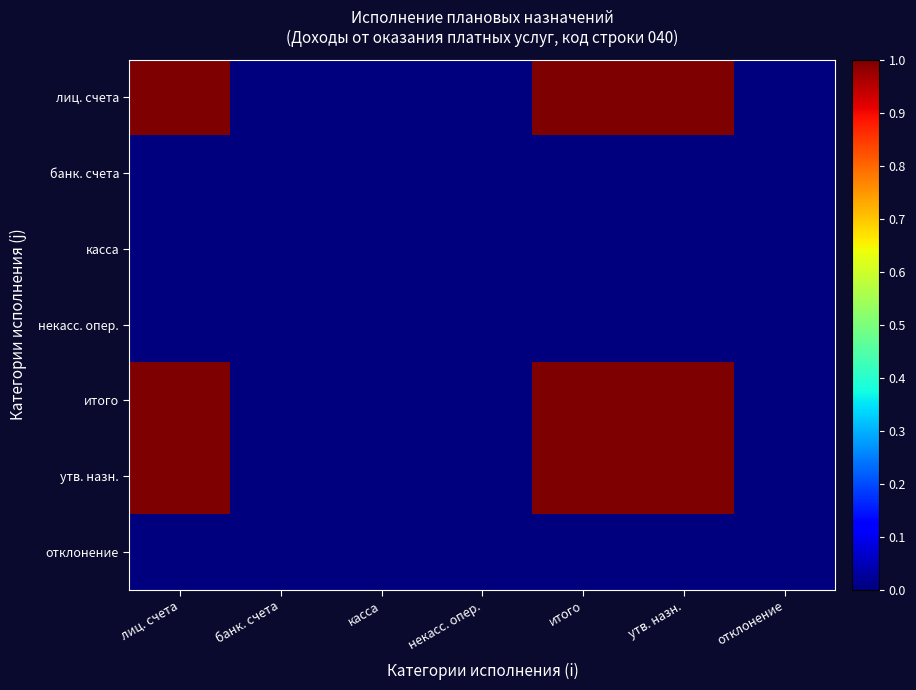

What is the total value across all series at итого?

3.0